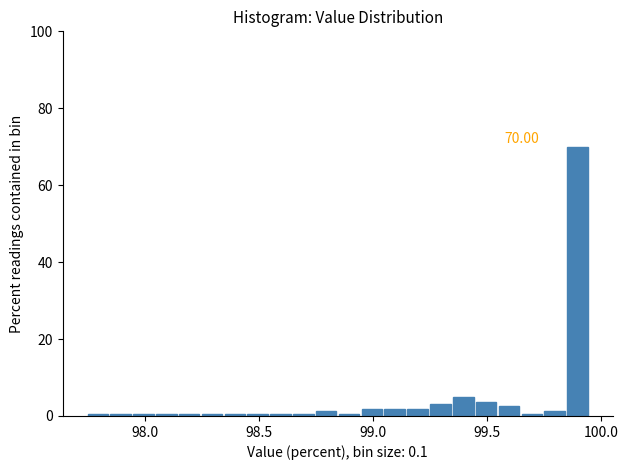

Around what value on the x-axis is the tallest bar? Give the approximate position of its centre, as read against the axis.

99.90